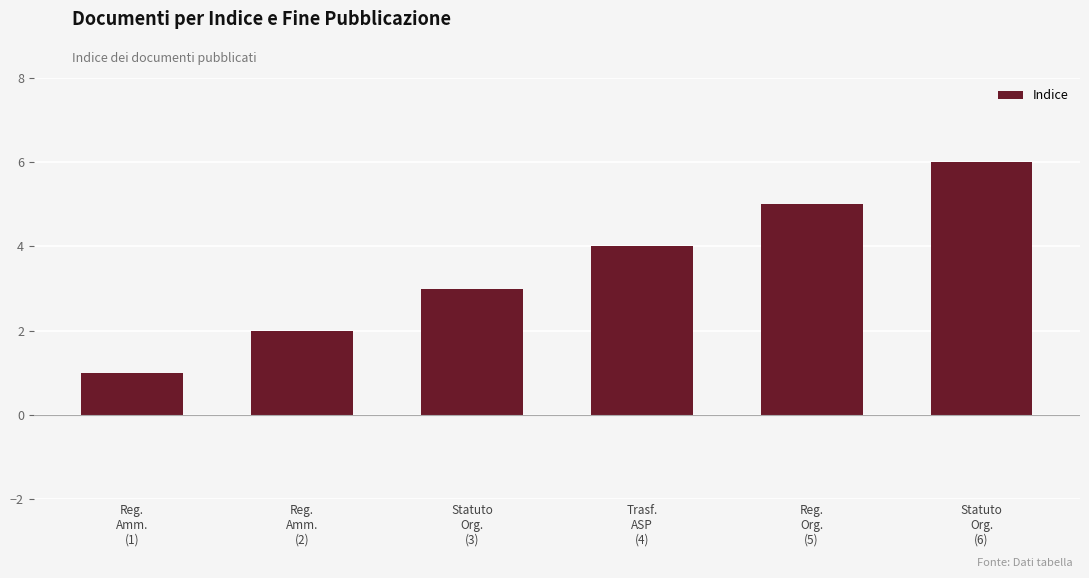

At which category does the chart reach its minimum across all series?

Reg.
Amm.
(1)